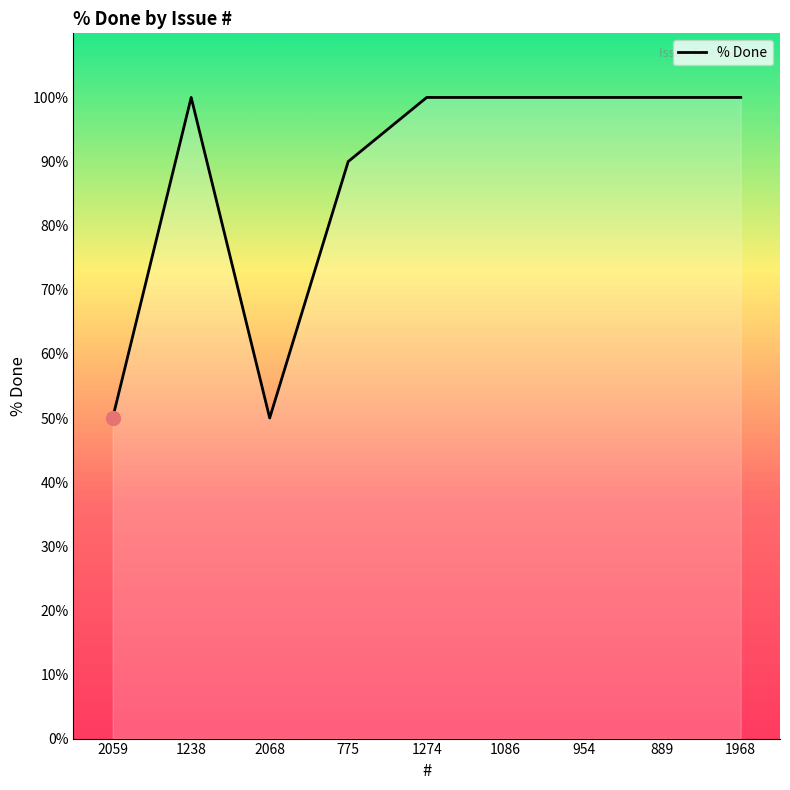

What is the difference between the values at 2068 and 954?

50